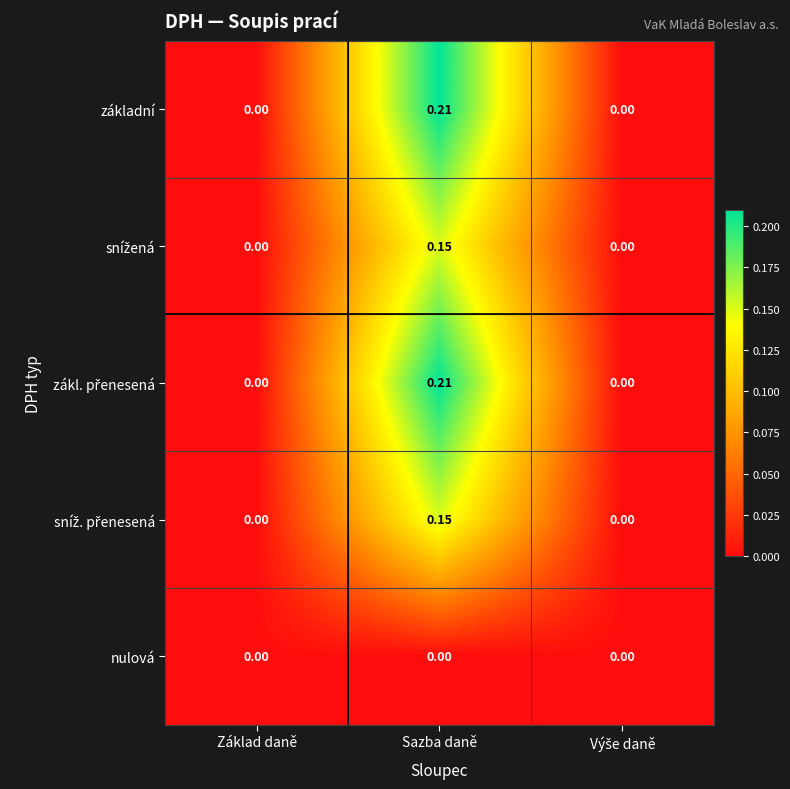

At which category does the chart reach its peak across all series?

Sazba daně